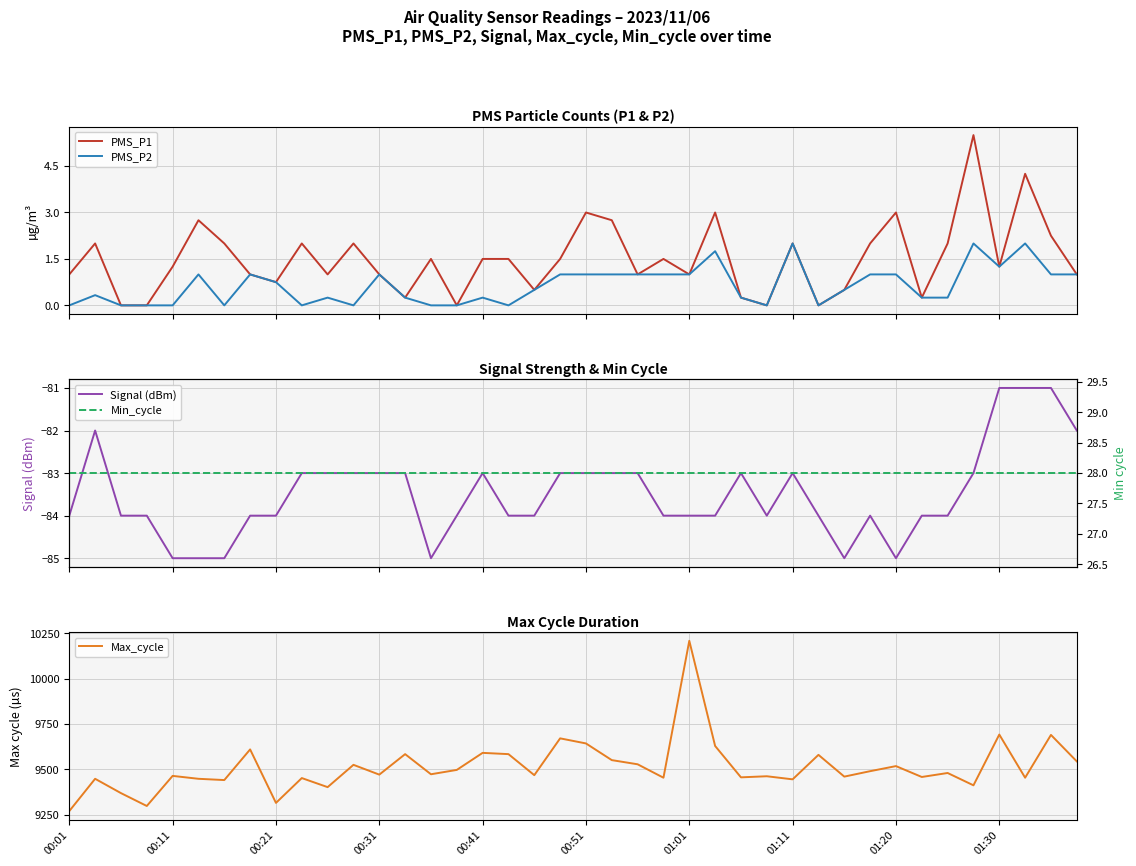

Is this an area chart (filled region under the line)?

No